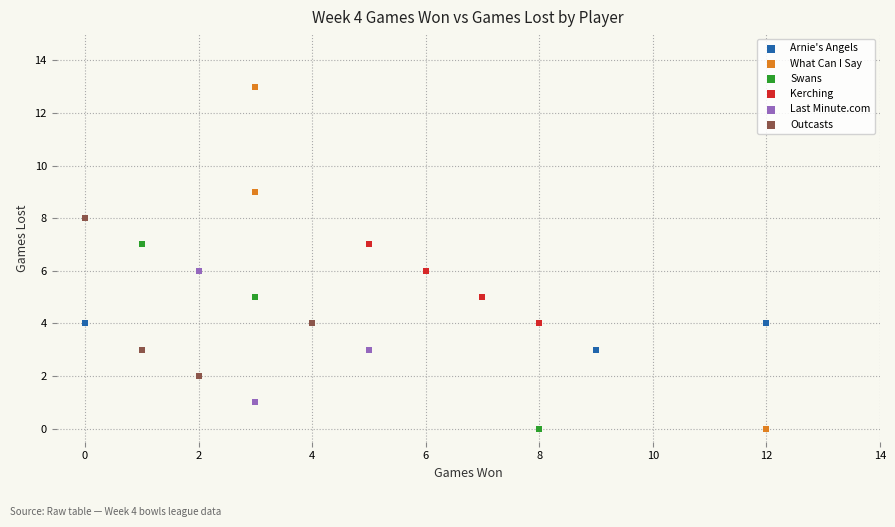

What are all the series names shown in the legend?

Arnie's Angels, What Can I Say, Swans, Kerching, Last Minute.com, Outcasts